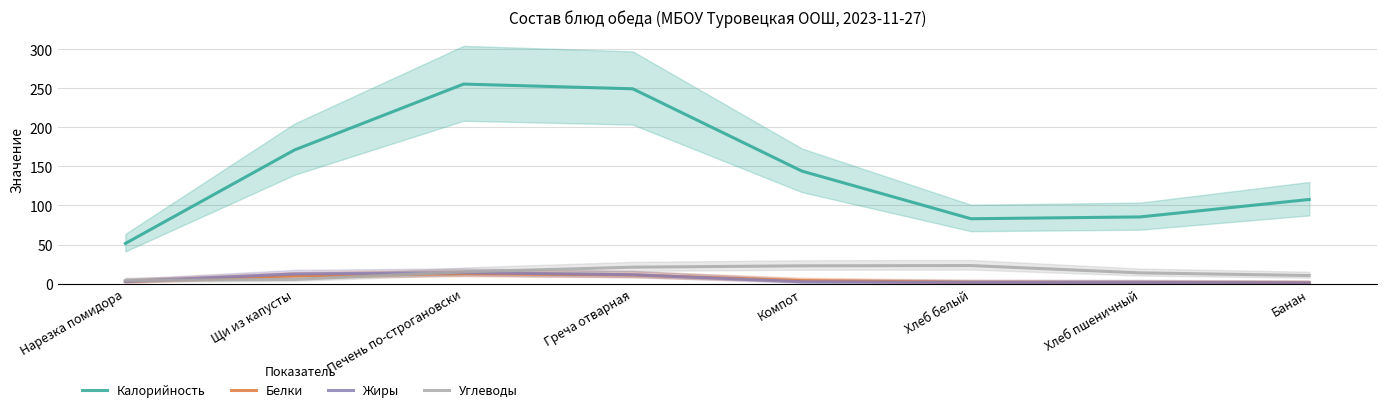

What are all the series names shown in the legend?

Калорийность, Белки, Жиры, Углеводы